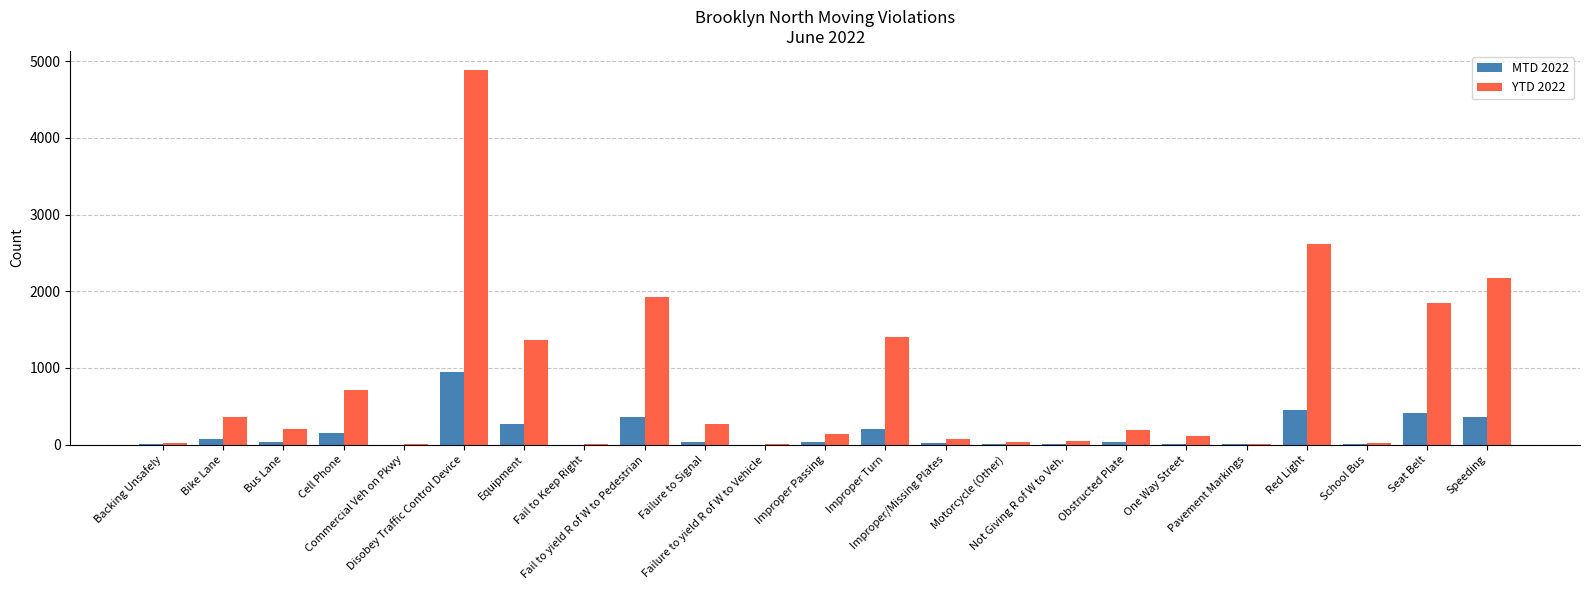

How many distinct data groups are displayed?

2